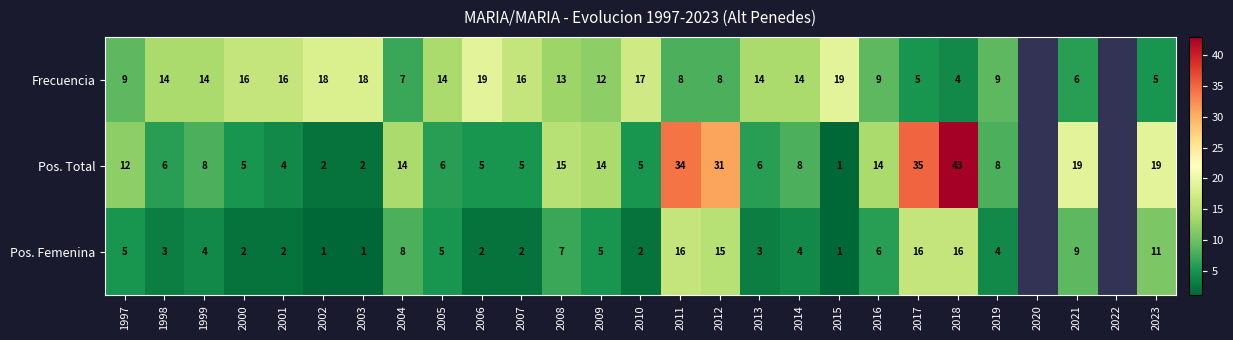

What is the maximum value shown in the chart?

43.0